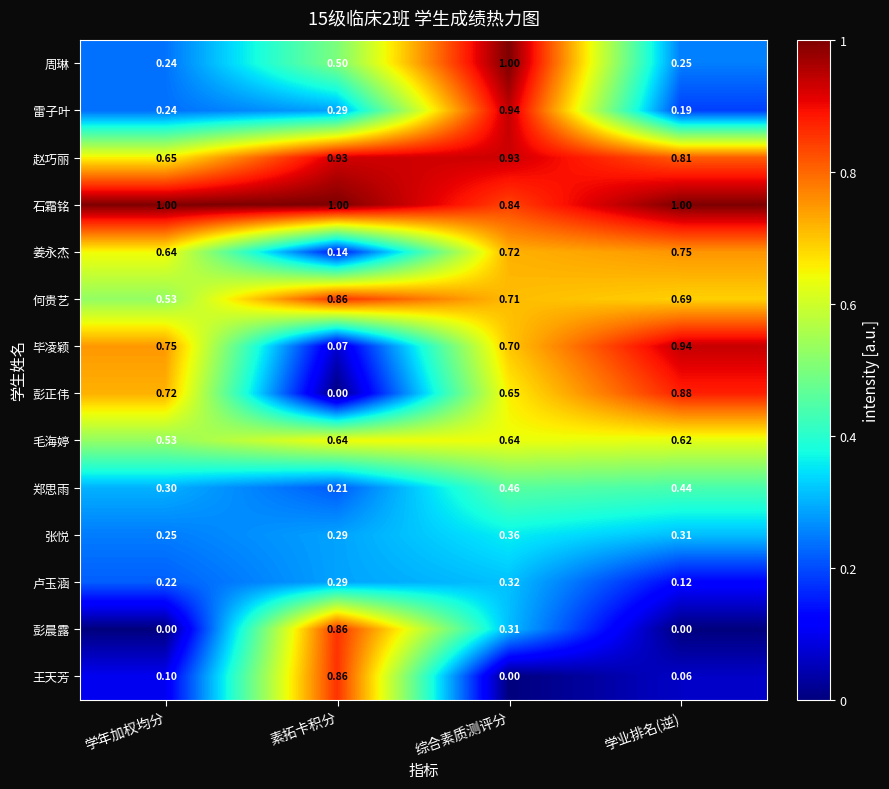

At which label does 彭晨露 reach its peak?

素拓卡积分